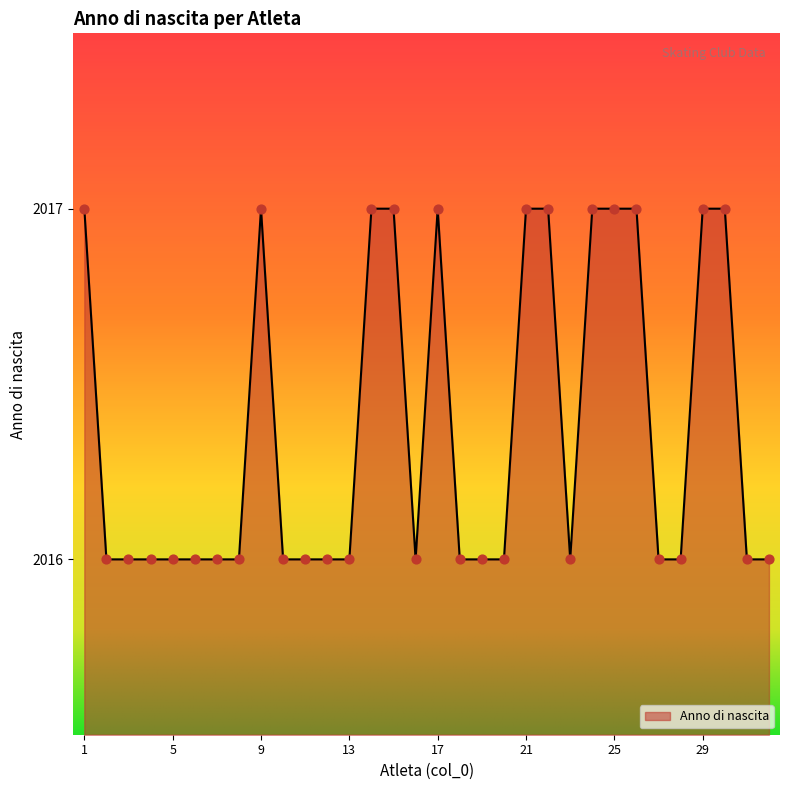

What is the maximum value shown in the chart?

2017